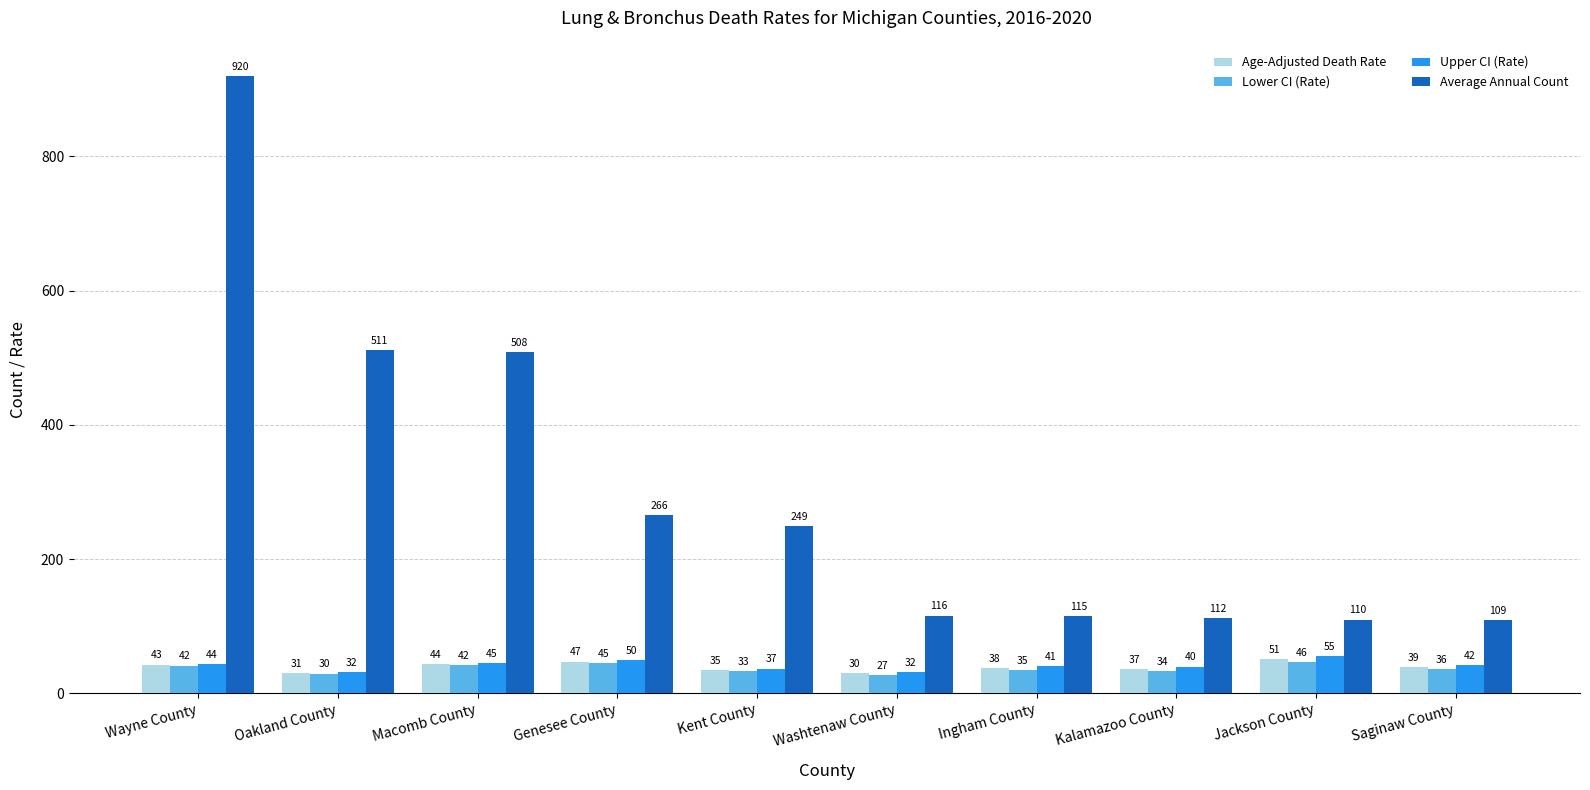

At which category is the sum across all series the highest?

Wayne County